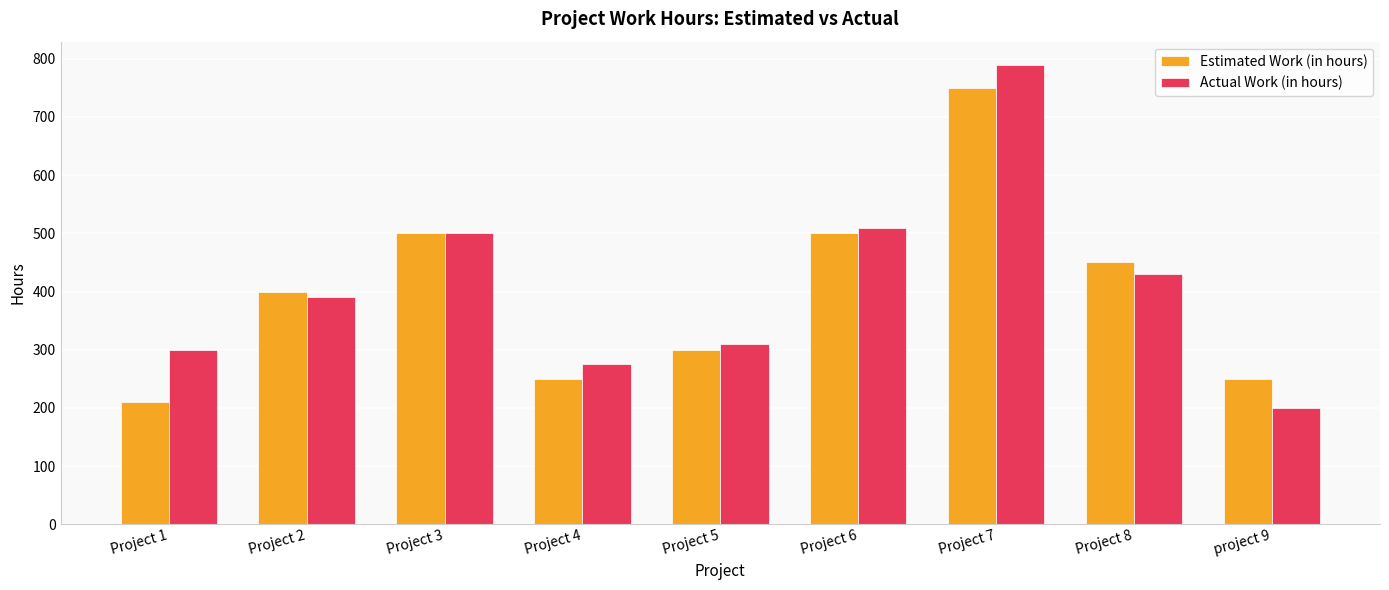

What is the label of the 5th bar from the right?

Project 5